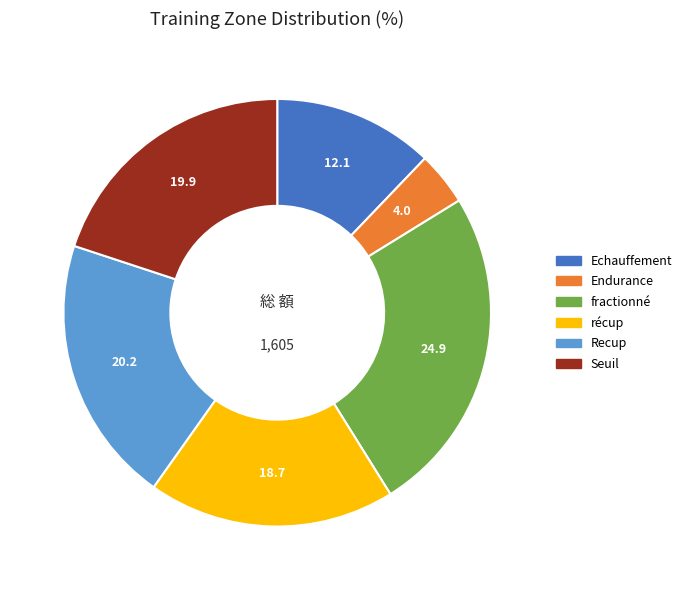

Is there a majority slice in this chart?

No